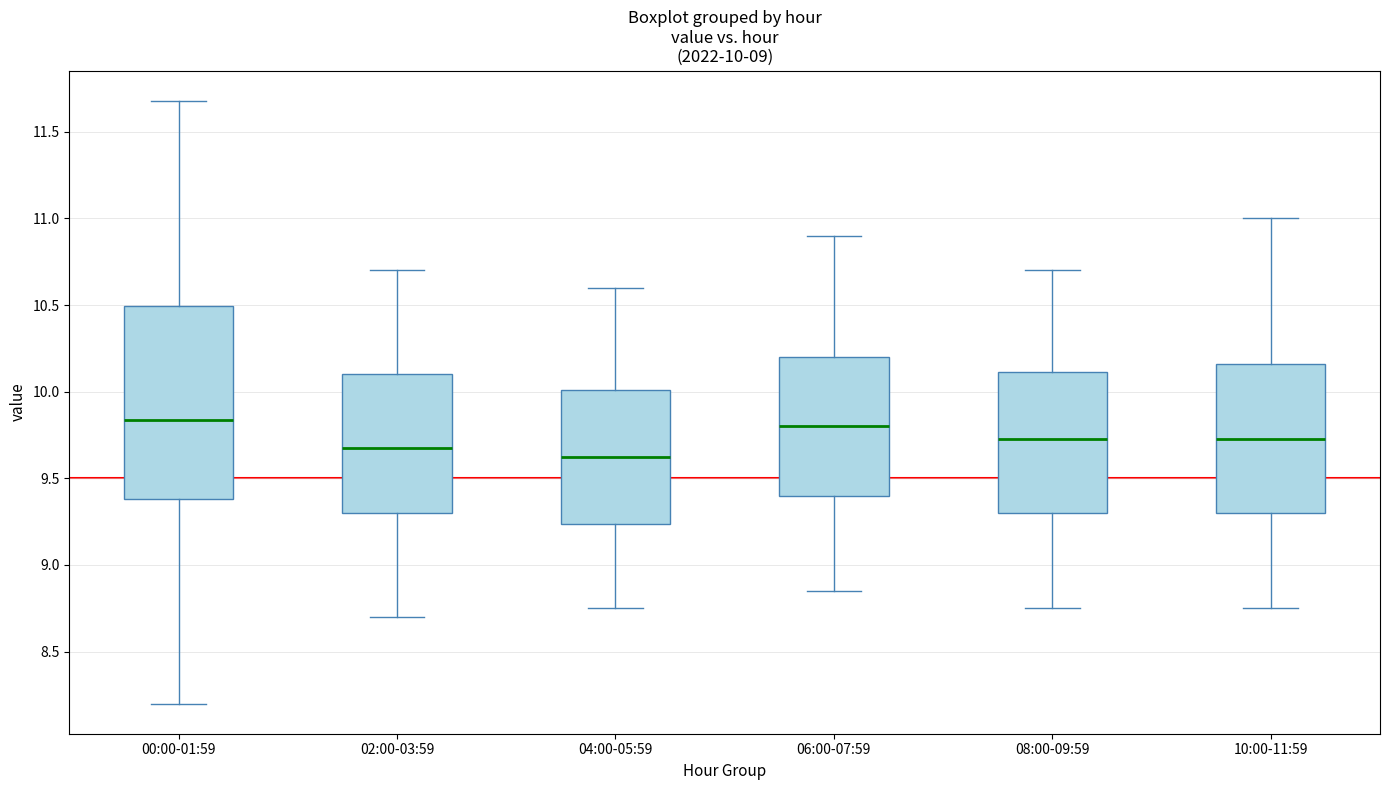

Comparing the boxes themselves (not the whiskers), which one is the tallest?

00:00-01:59